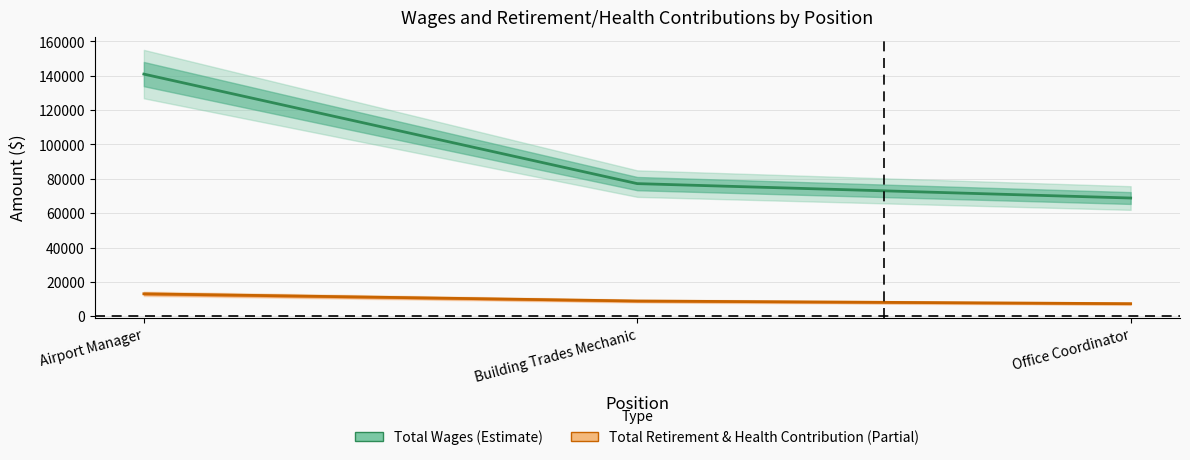

Rank the categories by Total Retirement & Health Contribution value from highest to lowest.

Airport Manager, Building Trades Mechanic, Office Coordinator